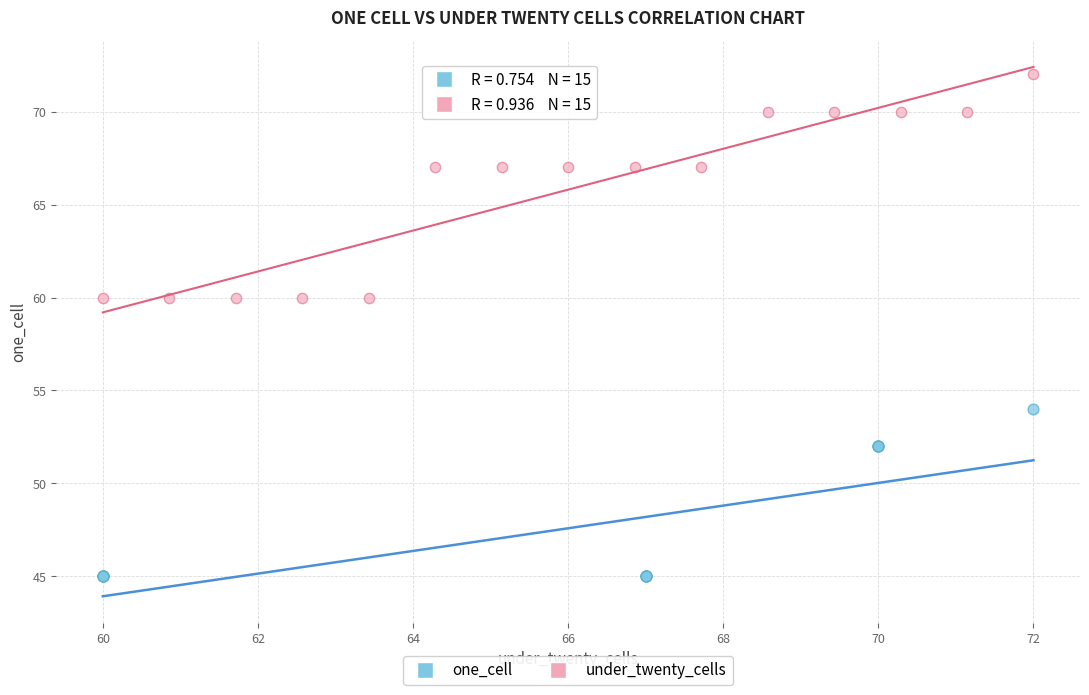

What are all the series names shown in the legend?

one_cell, under_twenty_cells